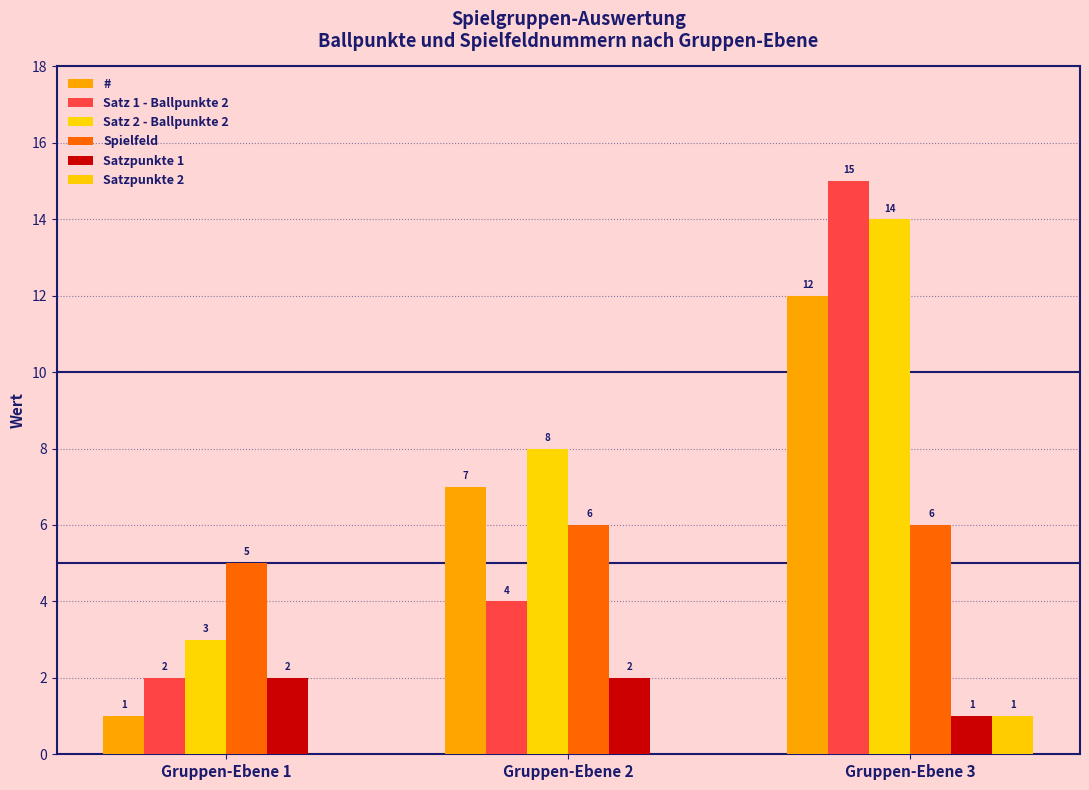

Is the value of Satzpunkte 2 at Gruppen-Ebene 3 greater than the value of Satzpunkte 1 at Gruppen-Ebene 2?

No